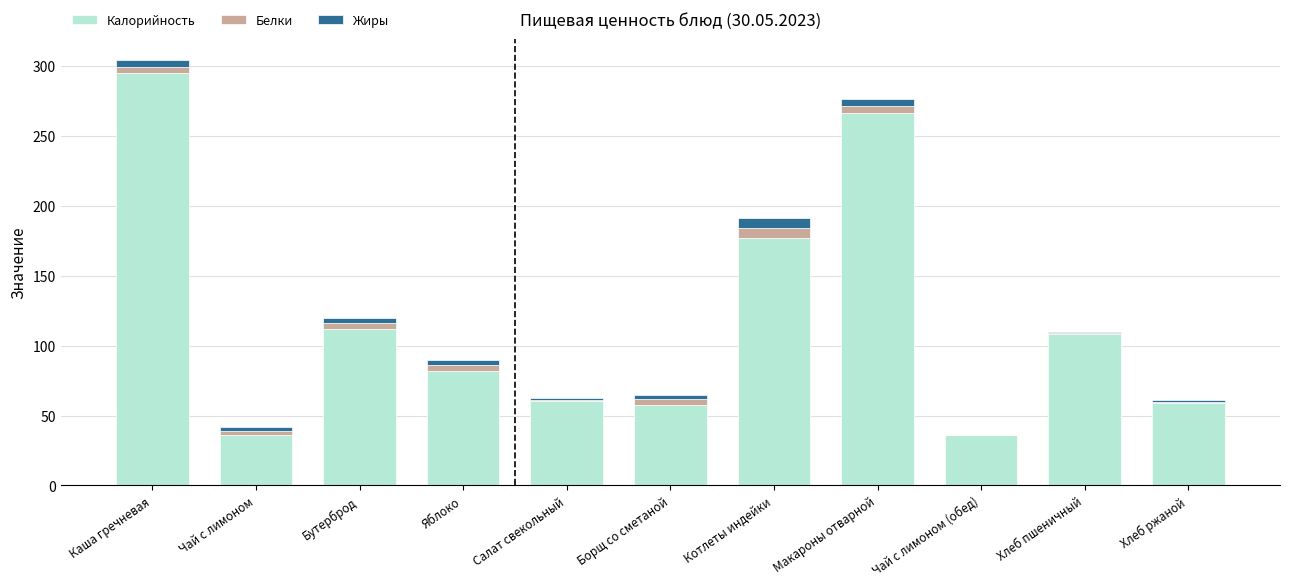

True or false: Калорийность has a value of 67.1 at Бутерброд.

False